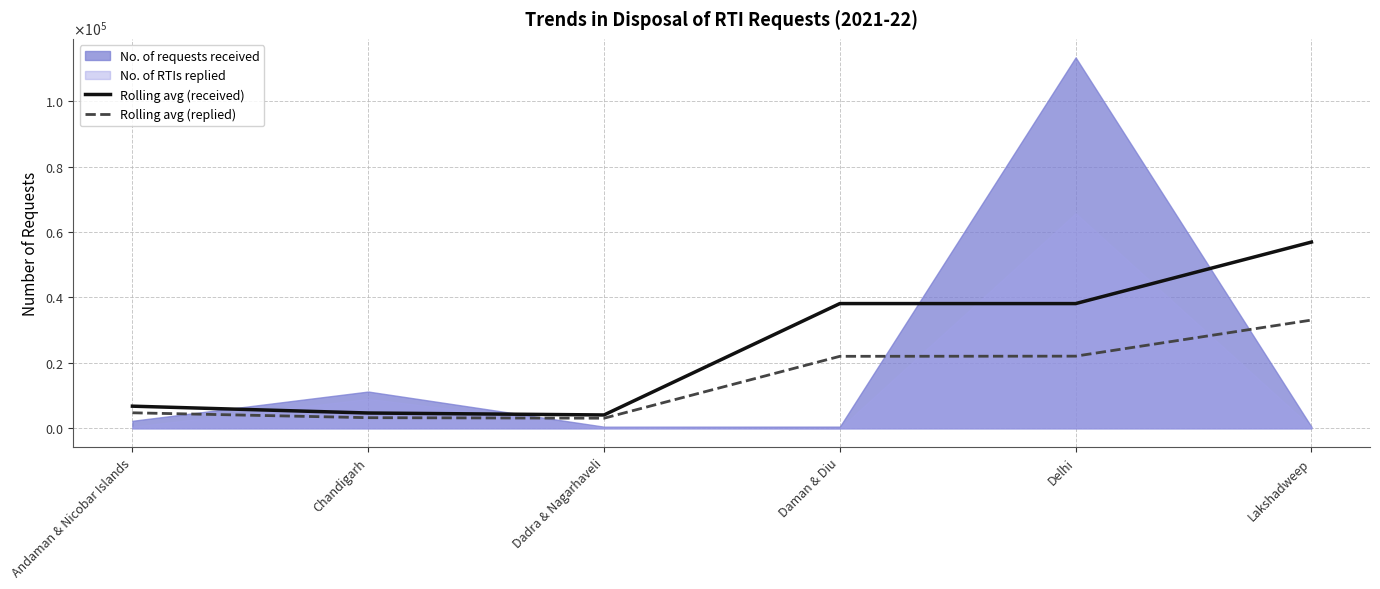

Read the Rolling avg (received) value at Andaman & Nicobar Islands.

6766.5